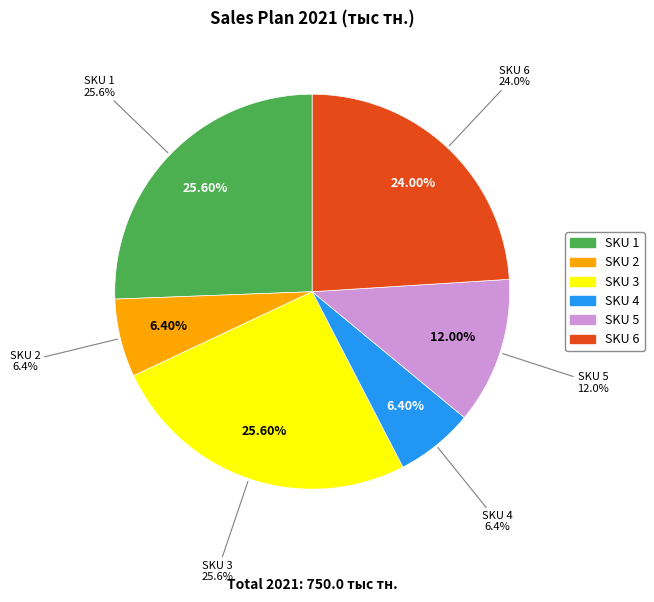

To the nearest percent, what is the difference between the SKU 2 and SKU 6 slice percentages?

18%